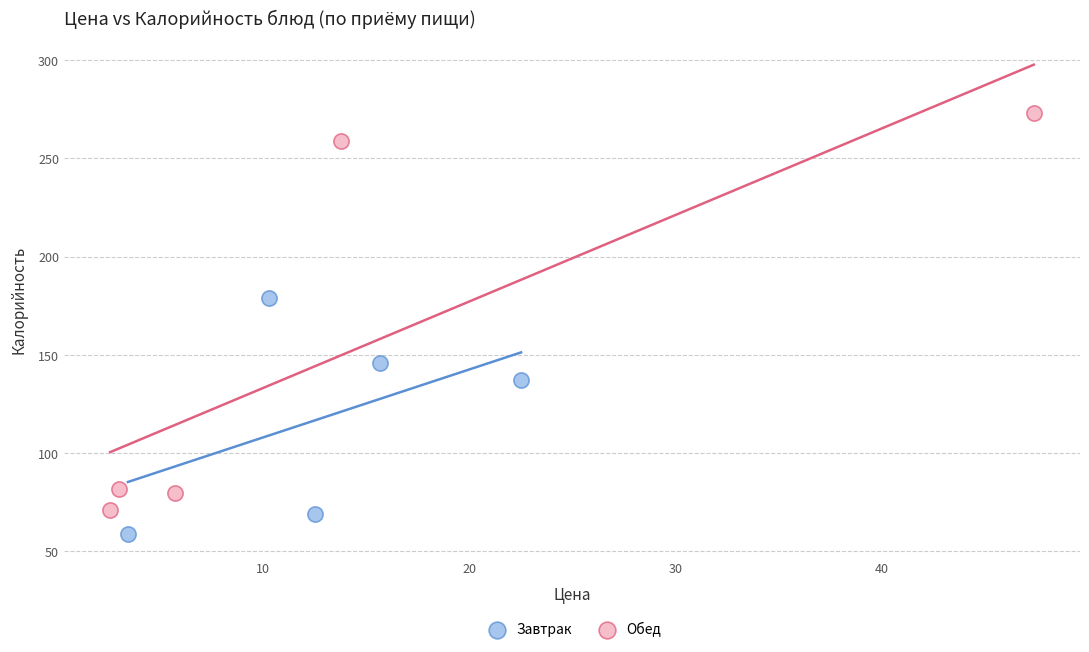

Which series reaches the maximum Y coordinate?

Обед